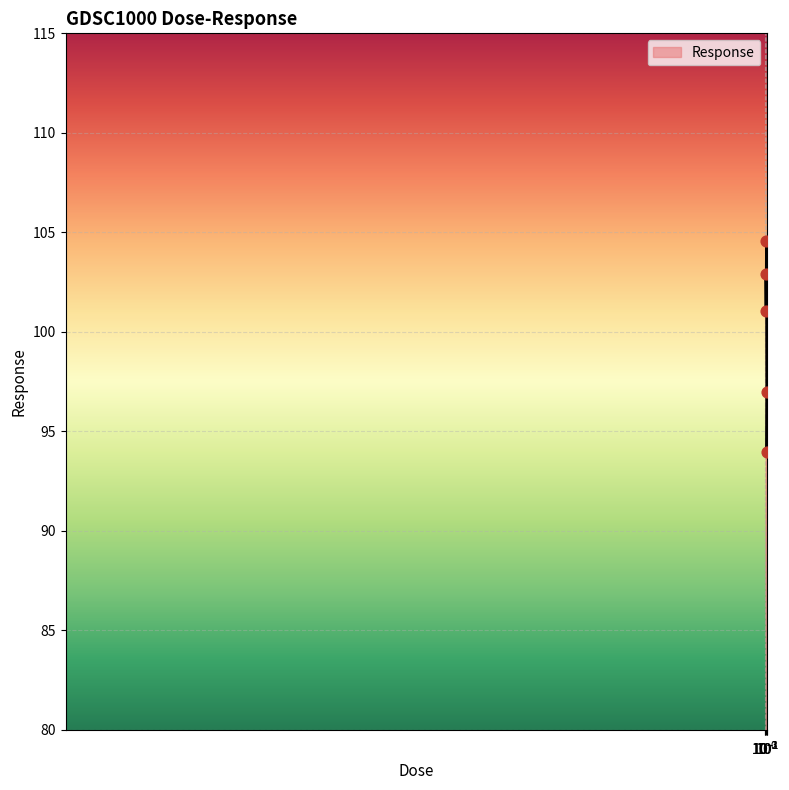

What is the average value?

99.9